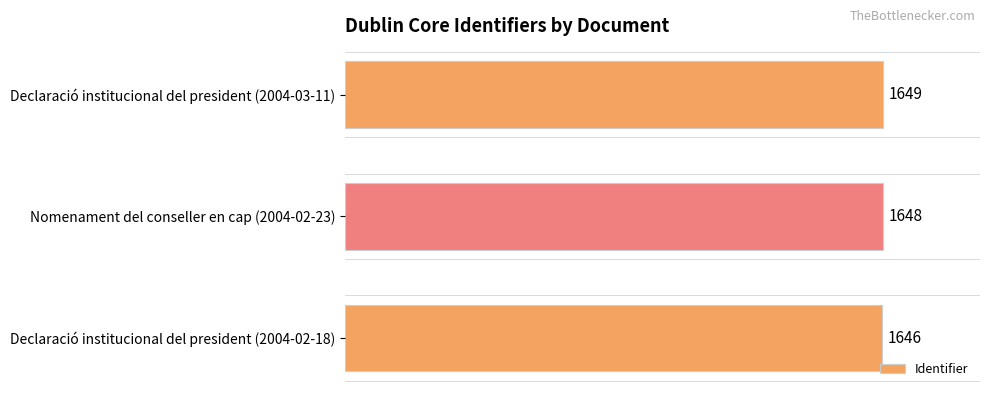

Count the number of categories in the chart.

3